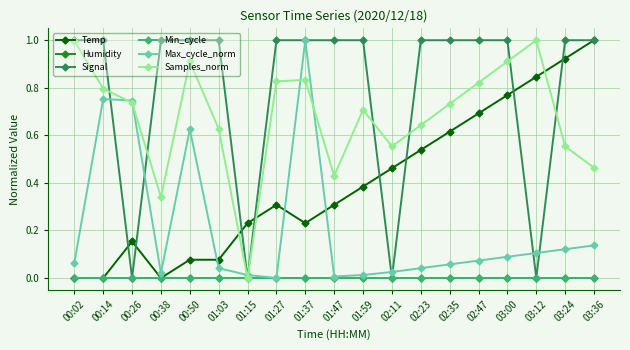

Is this an area chart (filled region under the line)?

No